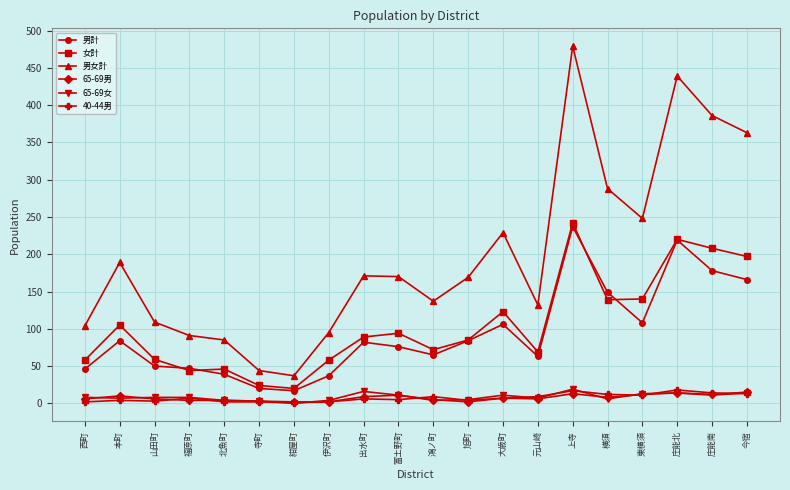

What is the total value across all series at 庄能北?

924